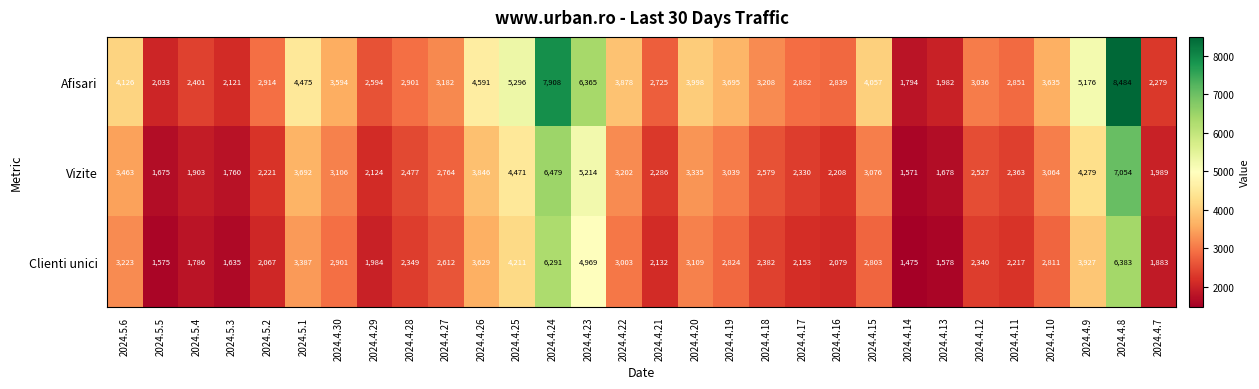

Which series has the largest total across all categories?

Afisari